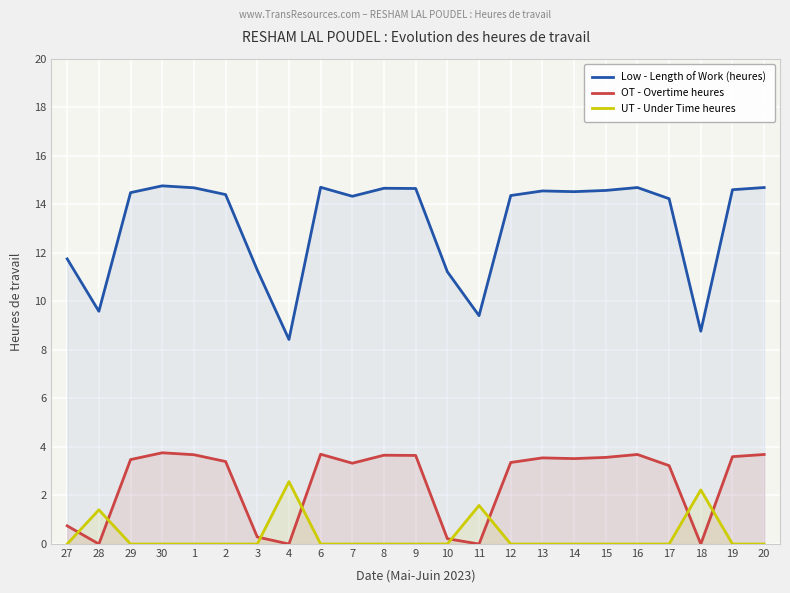

Between 1 and 7, which is larger?

1